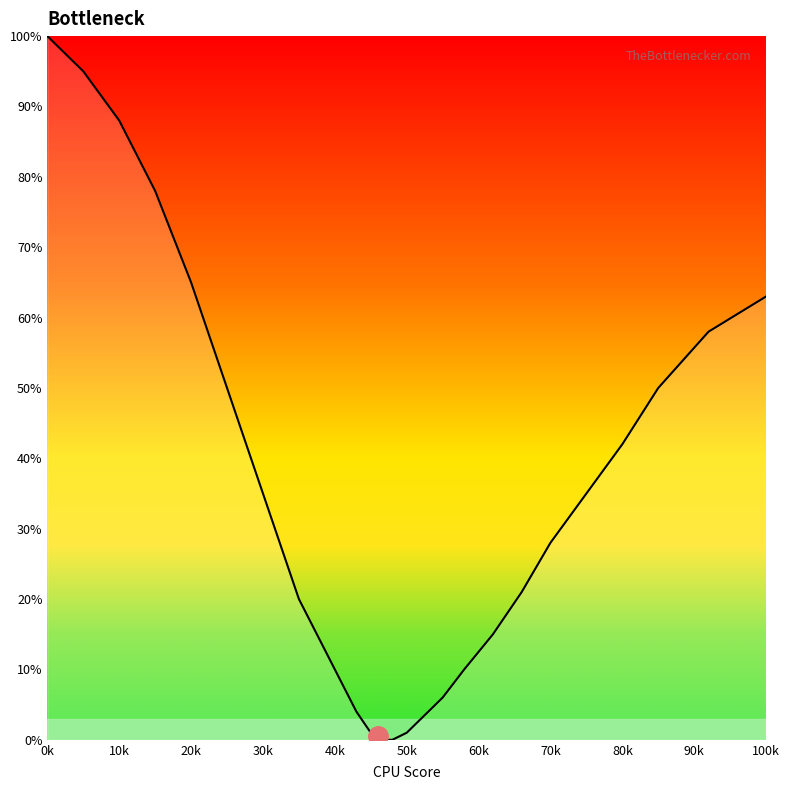

What is the difference between the maximum and minimum values?

100